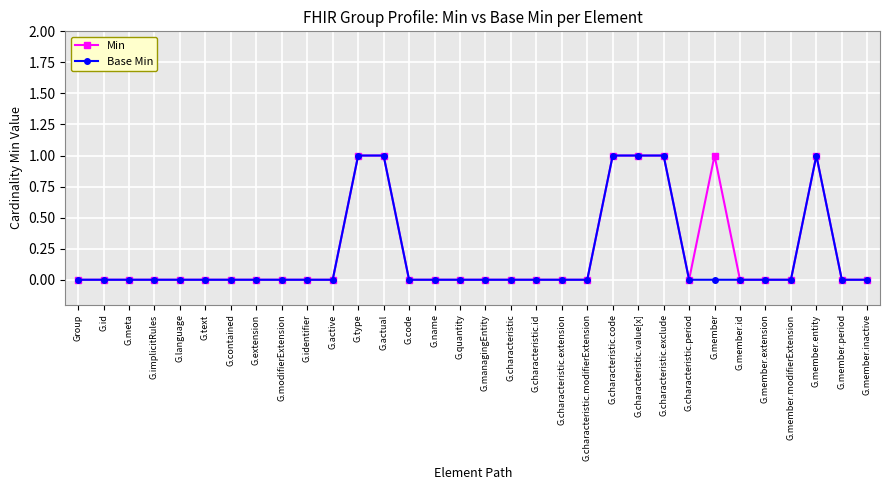

What is the difference between the maximum and second lowest values in the Base Min series?

1